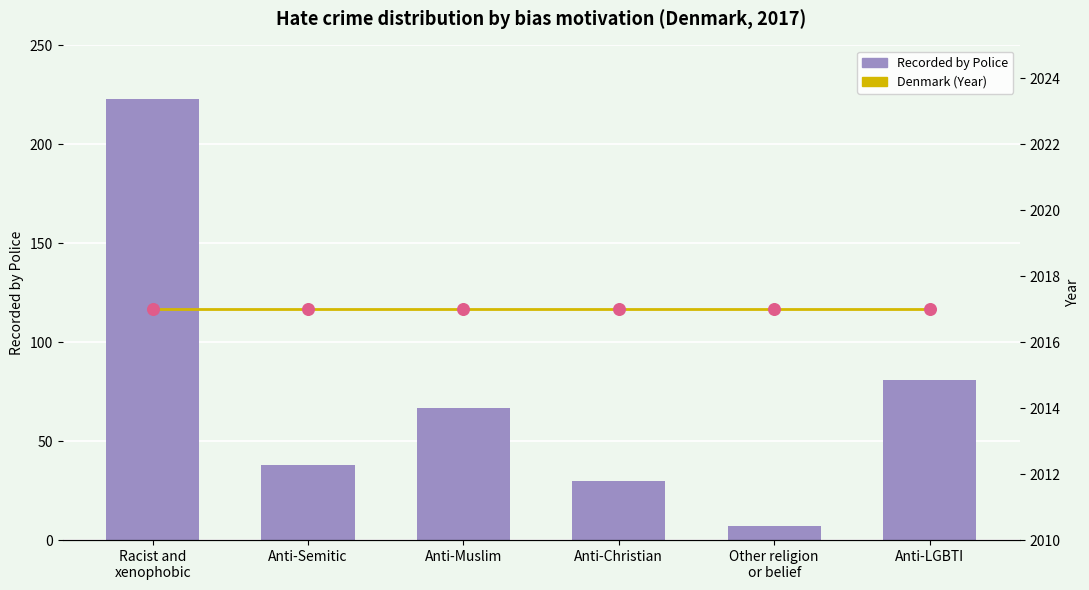

Which series contains the highest Y value?

Denmark (Year)